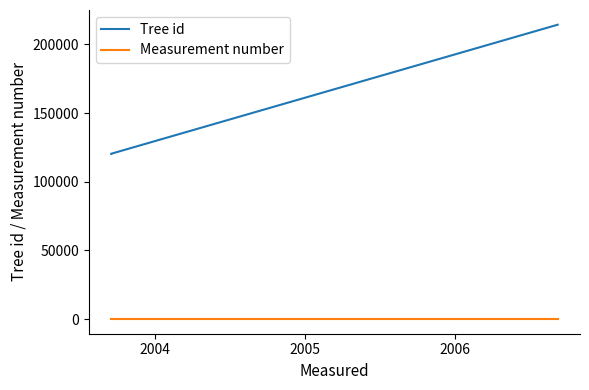

Is it true that Measurement number equals 0 at 2005?

False